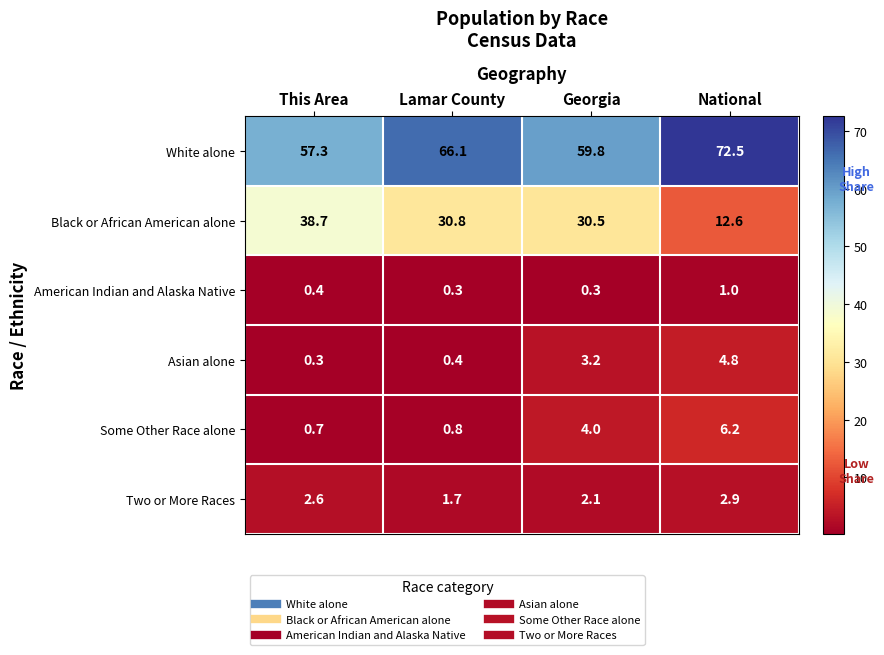

At which category is the sum across all series the highest?

Lamar County